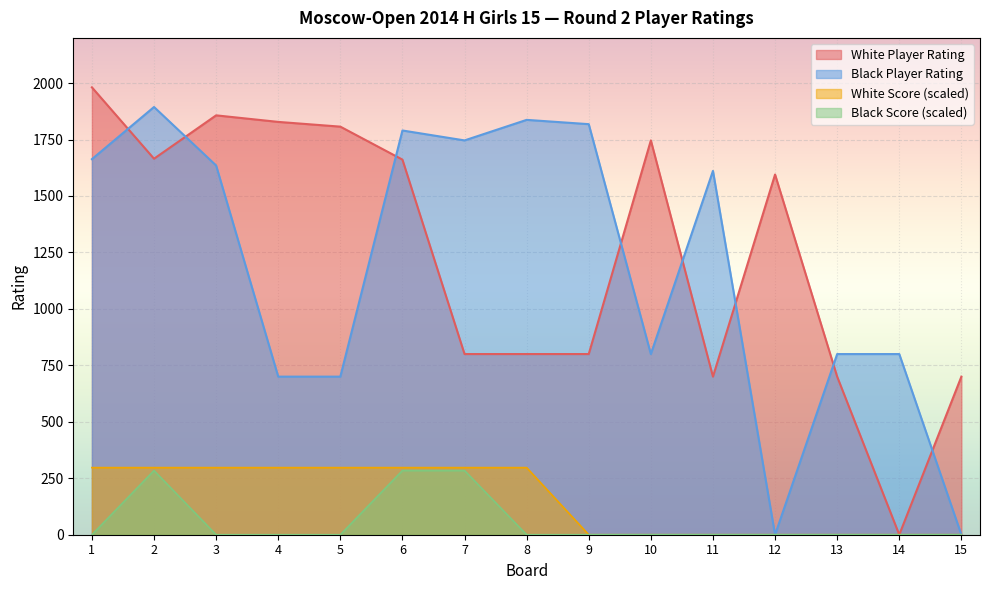

Is the value of Drogovoz Irina at 1 greater than the value of Arutyunova Asya at 10?

Yes